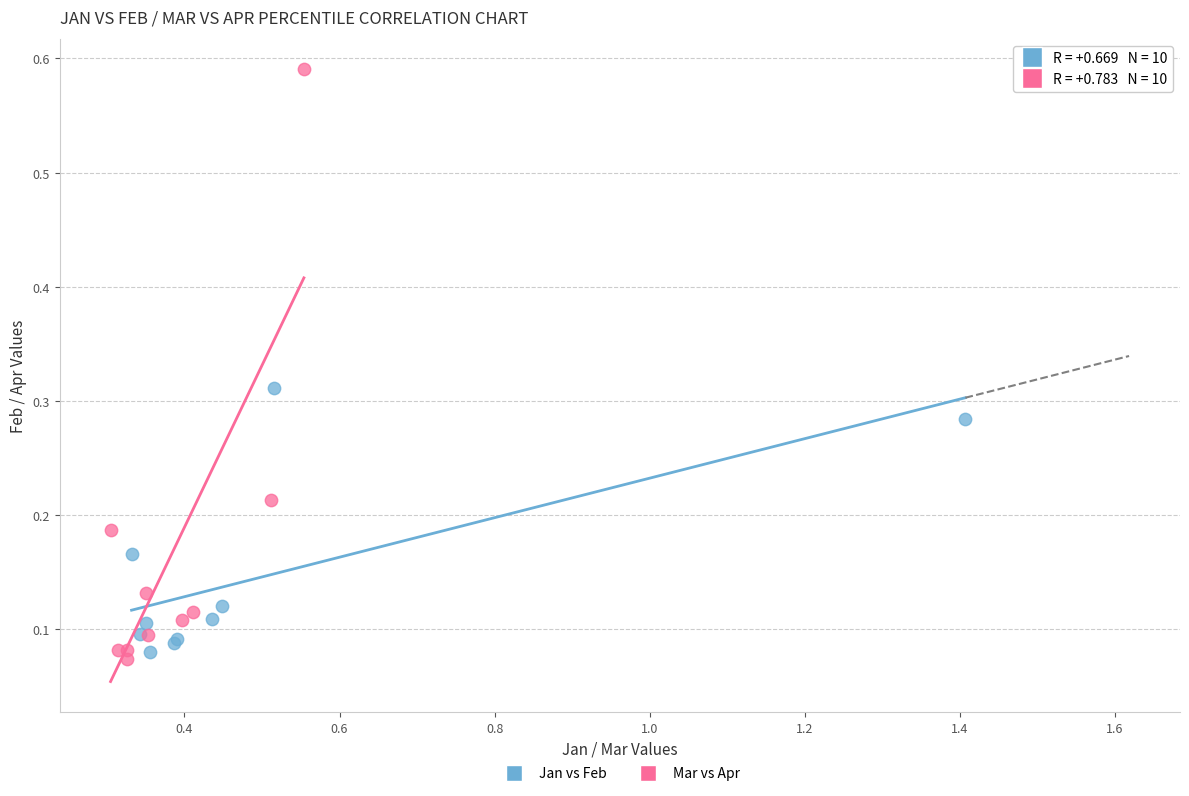

Which series has the widest spread of Y values?

Mar vs Apr